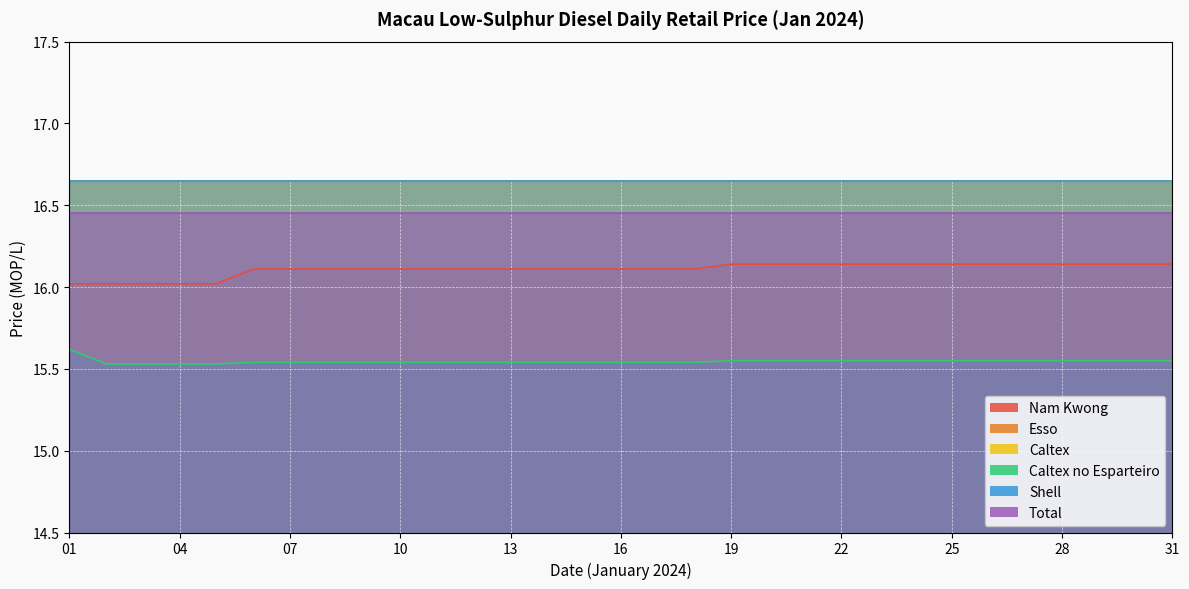

What is the greatest value displayed?

16.6